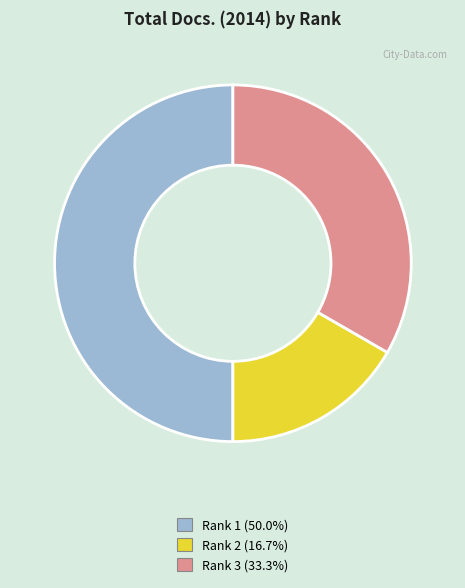

Is the sum of Rank 3 and Rank 1 greater than half?

Yes